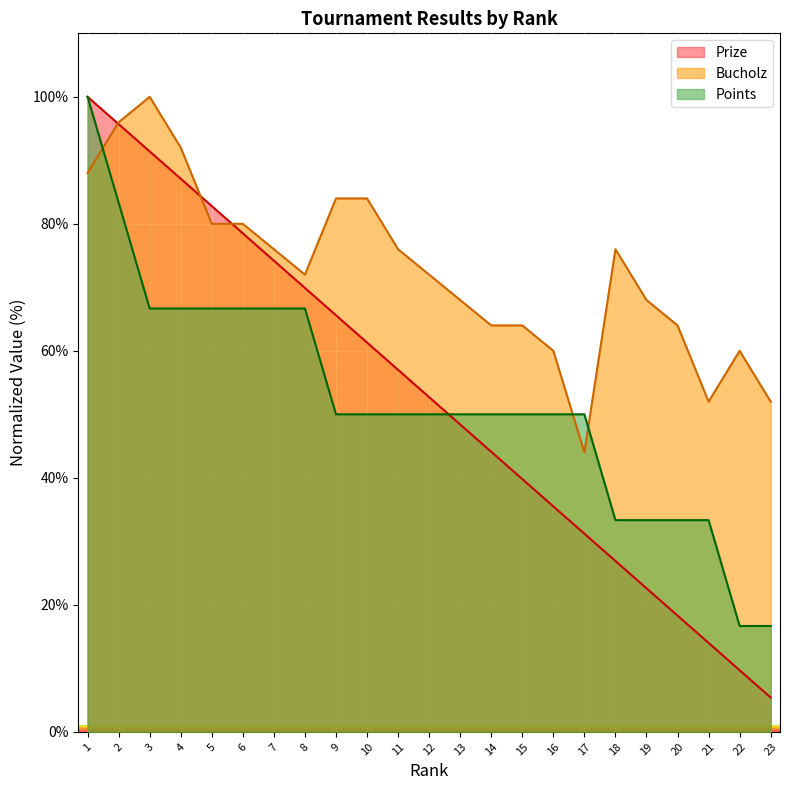

Which category has the highest value in the Bucholz series?

3